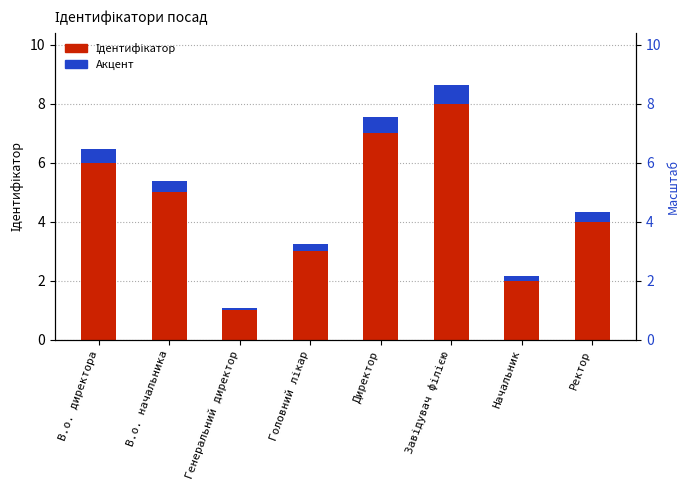

Which series has the largest range (max minus min)?

Ідентифікатор